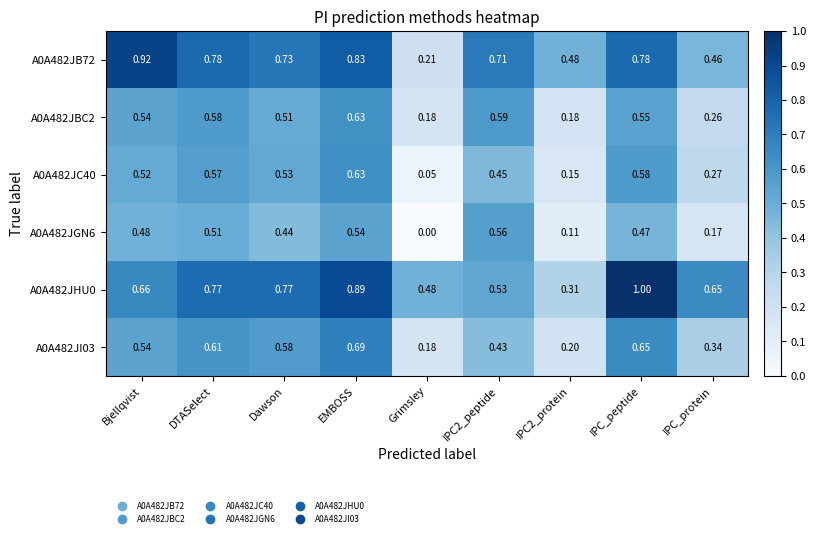

Which category has the highest value across all series?

IPC_peptide